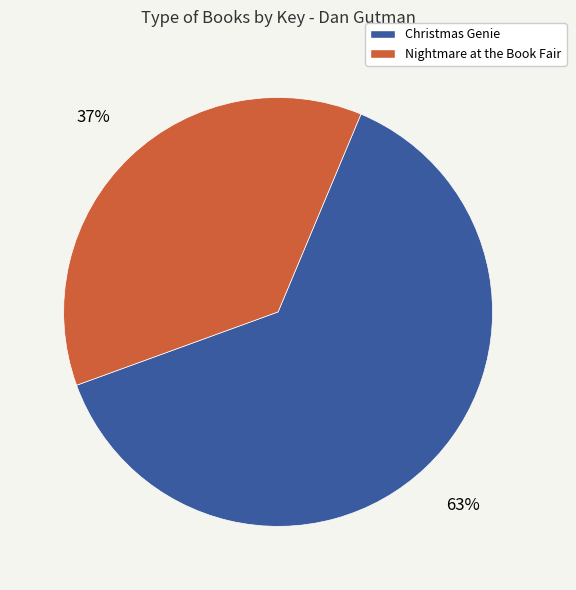

Is there any slice that represents more than half of the pie?

Yes